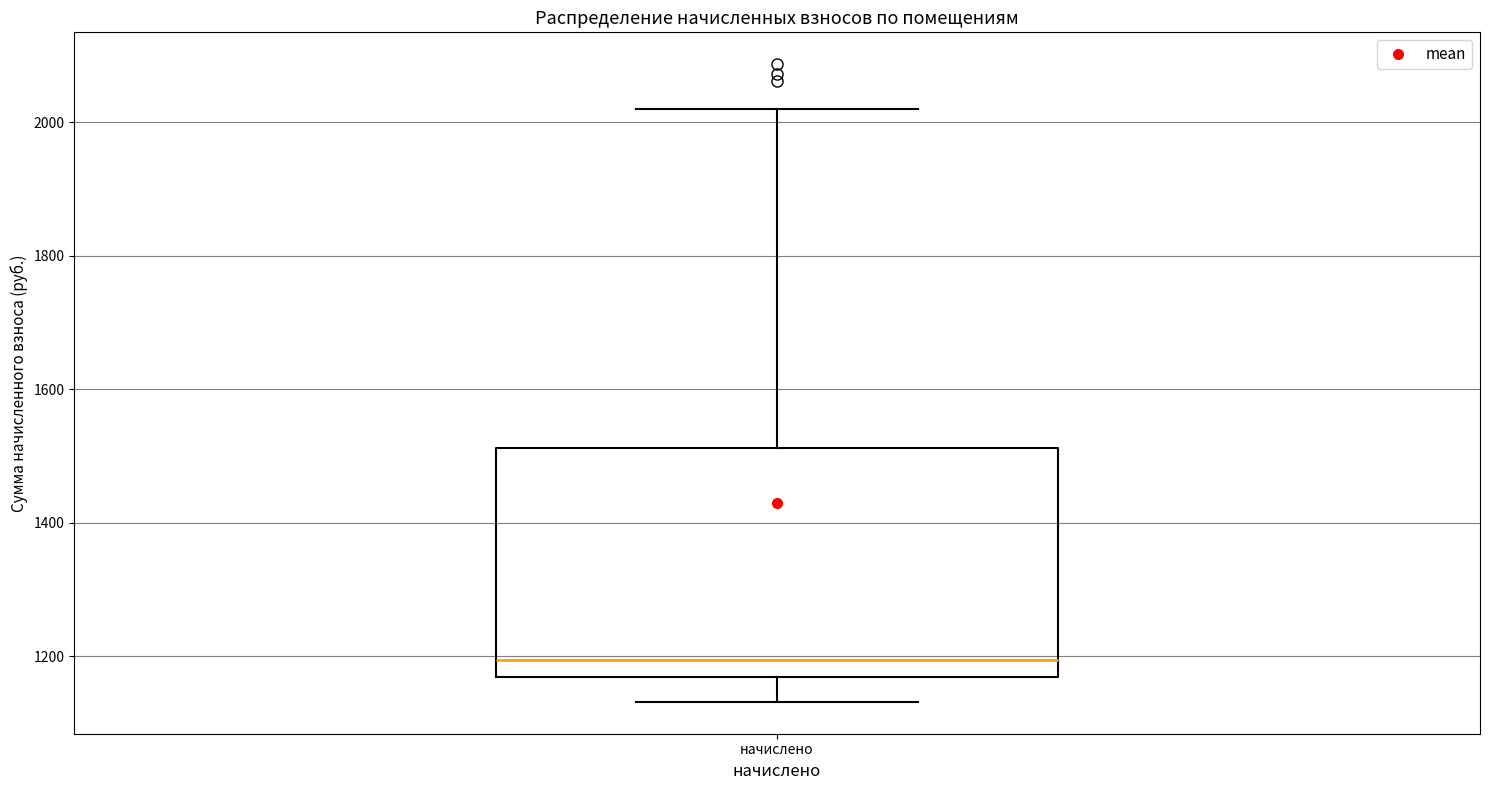

Where is the lower edge of the box for начислено on the y-axis? The values are not printed on the chart, so give them approximately, as read against the axis.

1160